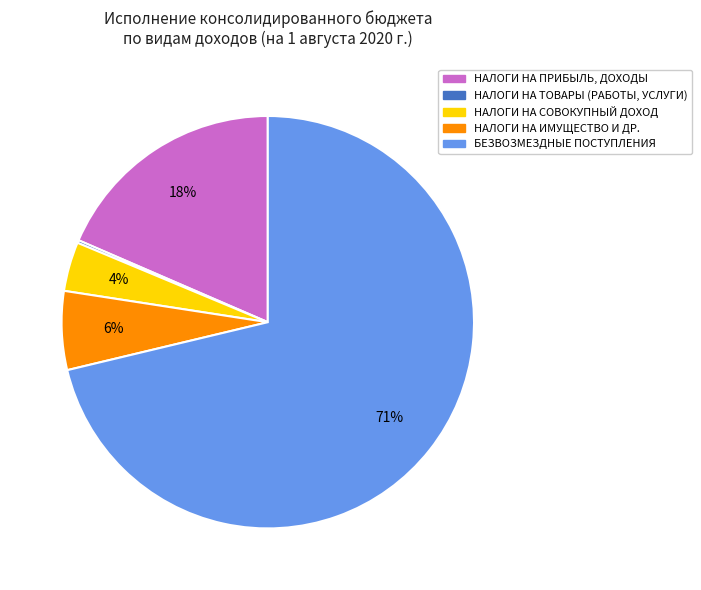

Is the sum of НАЛОГИ НА СОВОКУПНЫЙ ДОХОД and НАЛОГИ НА ИМУЩЕСТВО greater than half?

No